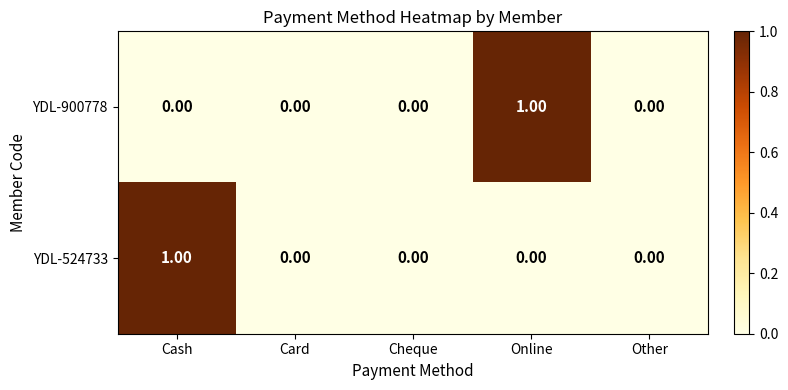

At Online, list the series in order from smallest to largest.

YDL-524733, YDL-900778